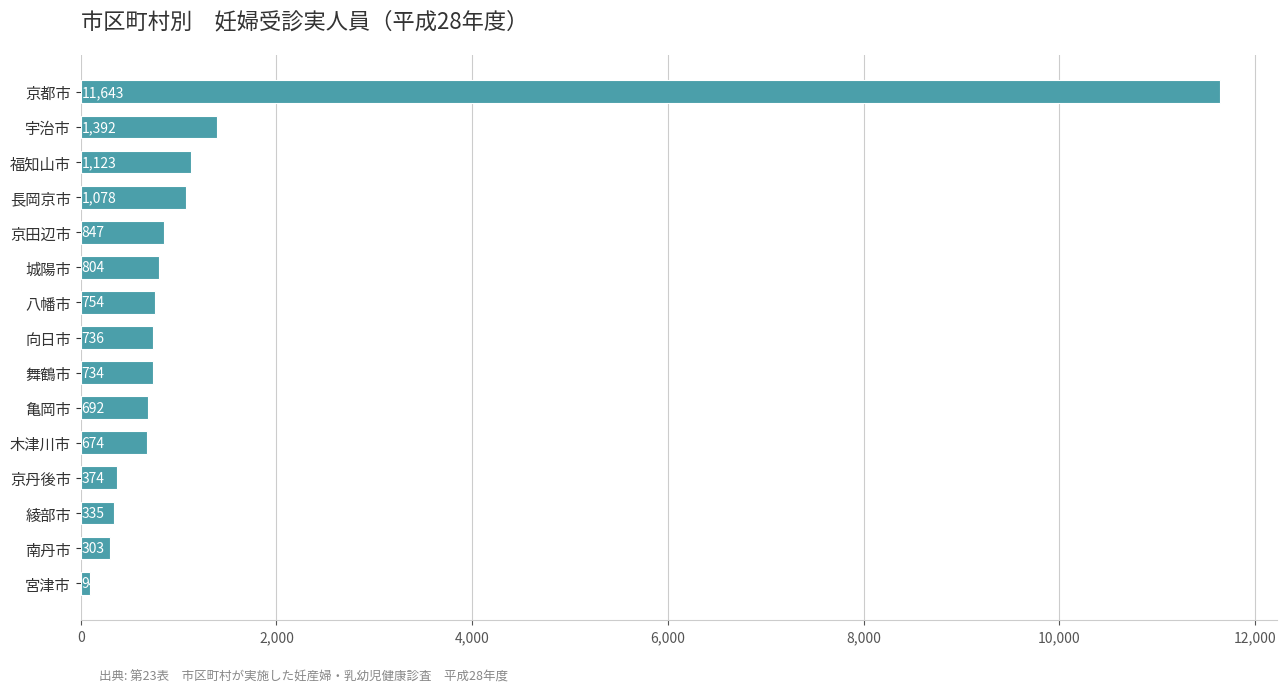

What is the change in value from 綾部市 to 京都市?

+11308